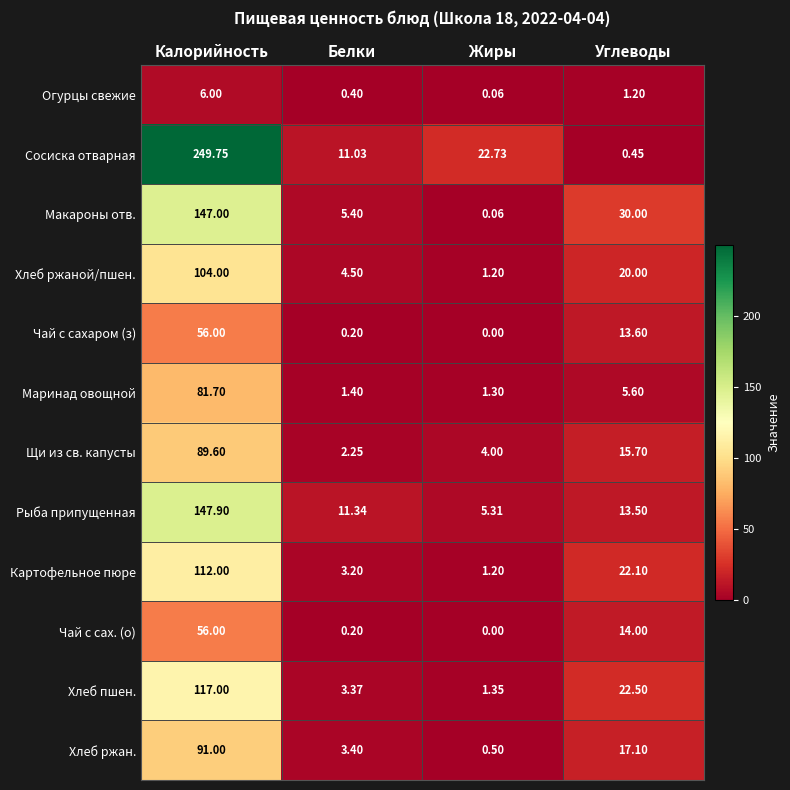

Which category has the lowest value across all series?

Жиры